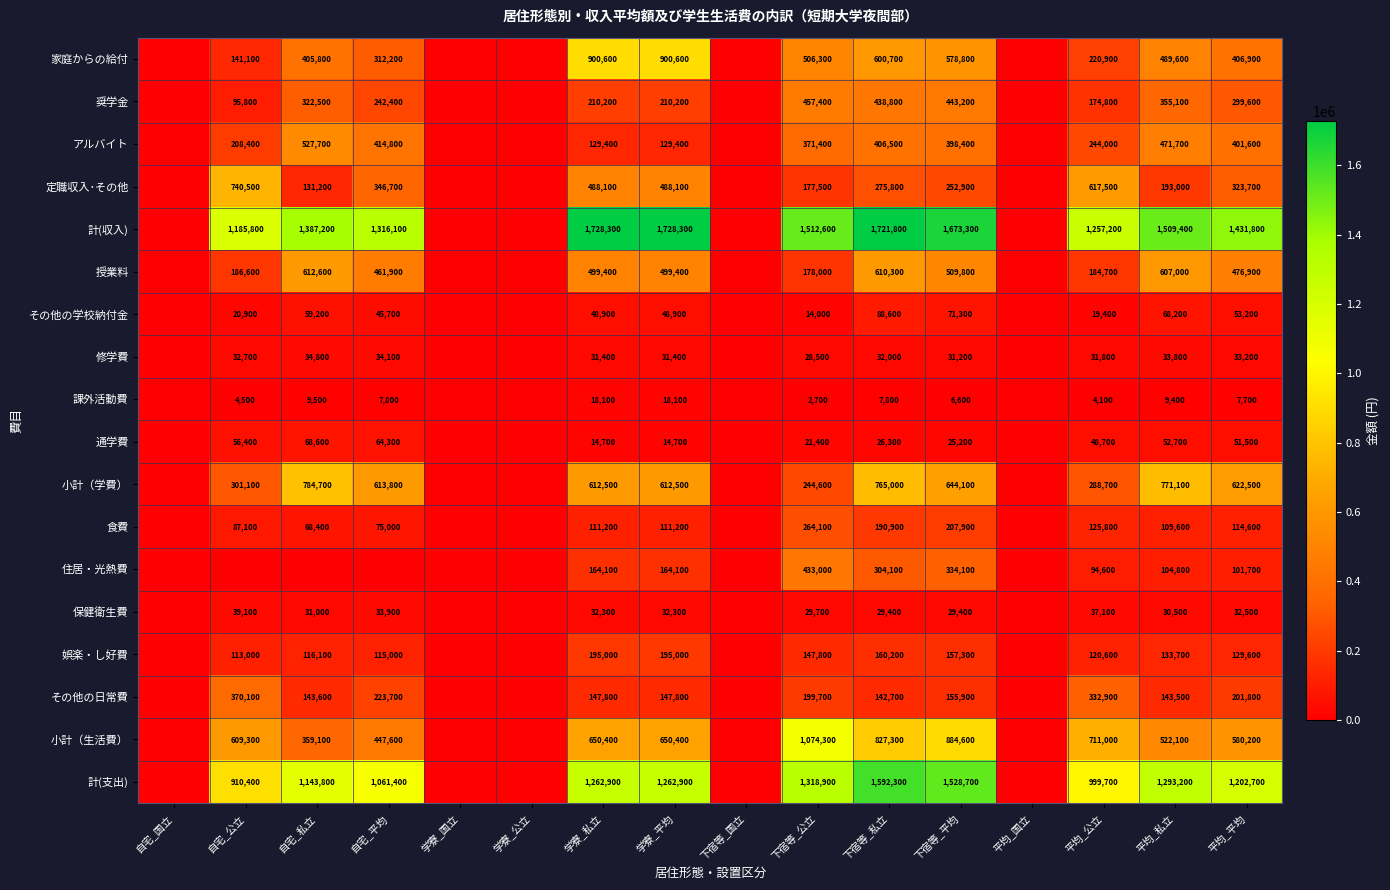

Rank the series at 学寮_私立 from highest to lowest value.

計(収入), 計(支出), 家庭からの給付, 小計（生活費）, 小計（学費）, 授業料, 定職収入･その他, 奨学金, 娯楽・し好費, 住居・光熱費, その他の日常費, アルバイト, 食費, その他の学校納付金, 保健衛生費, 修学費, 課外活動費, 通学費